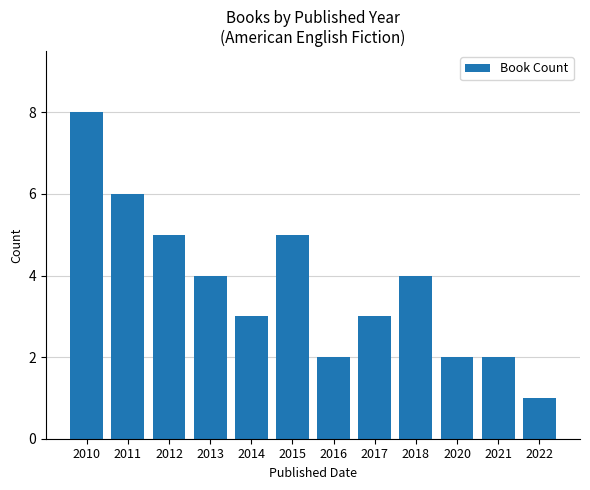

Which category has the highest value across all series?

2010